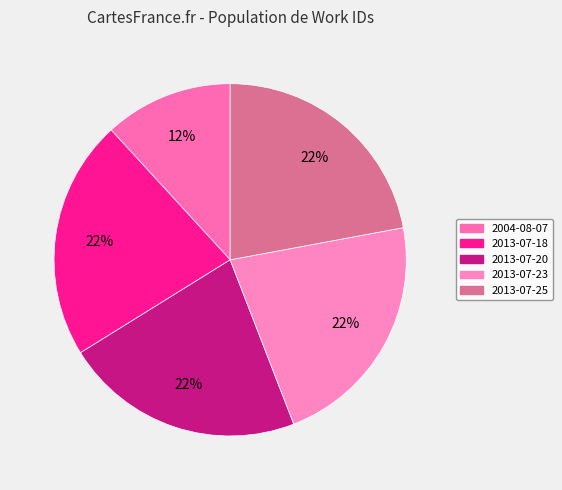

Combined, do 2013-07-18 and 2013-07-23 account for over 50%?

No